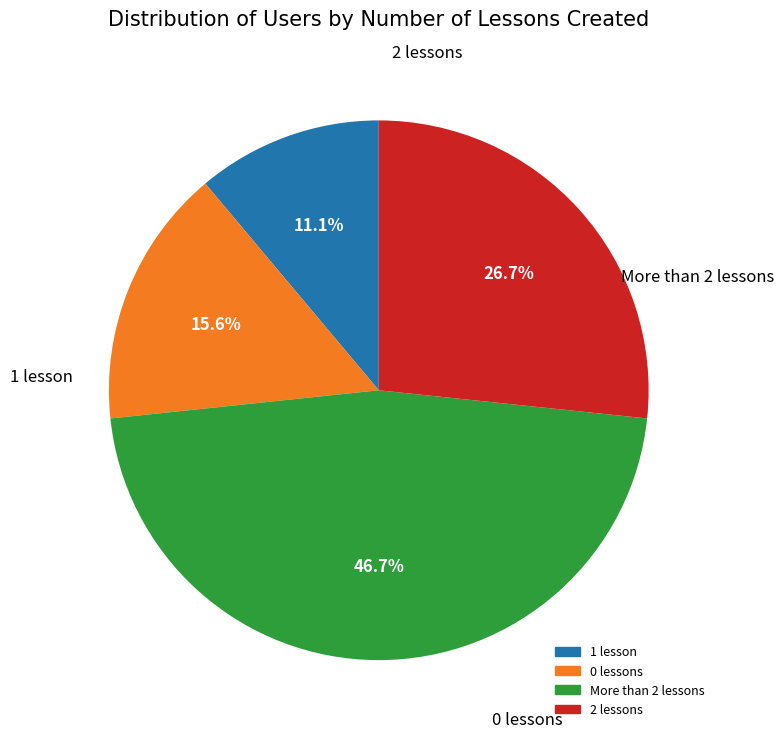

How many slices are in this pie chart?

4